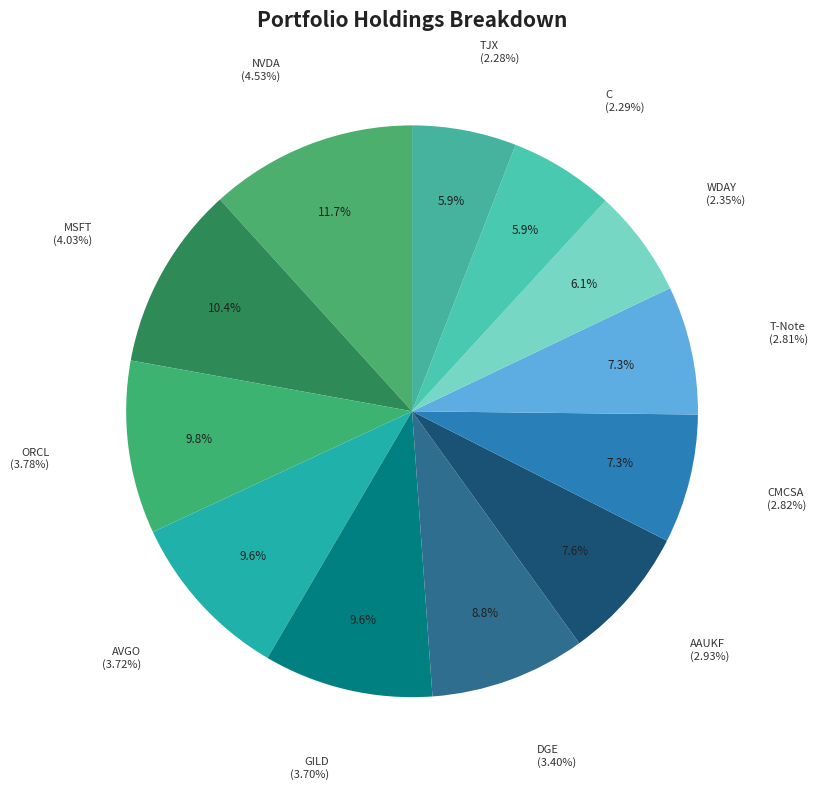

The Renta Variable (AAUKF) slice represents 8% of the pie. True or false?

True